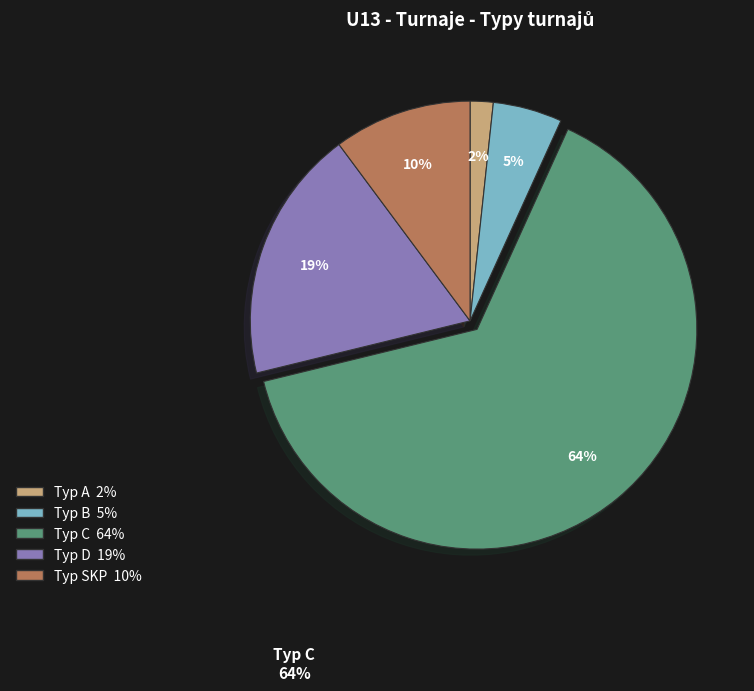

Does any single category account for the majority?

Yes